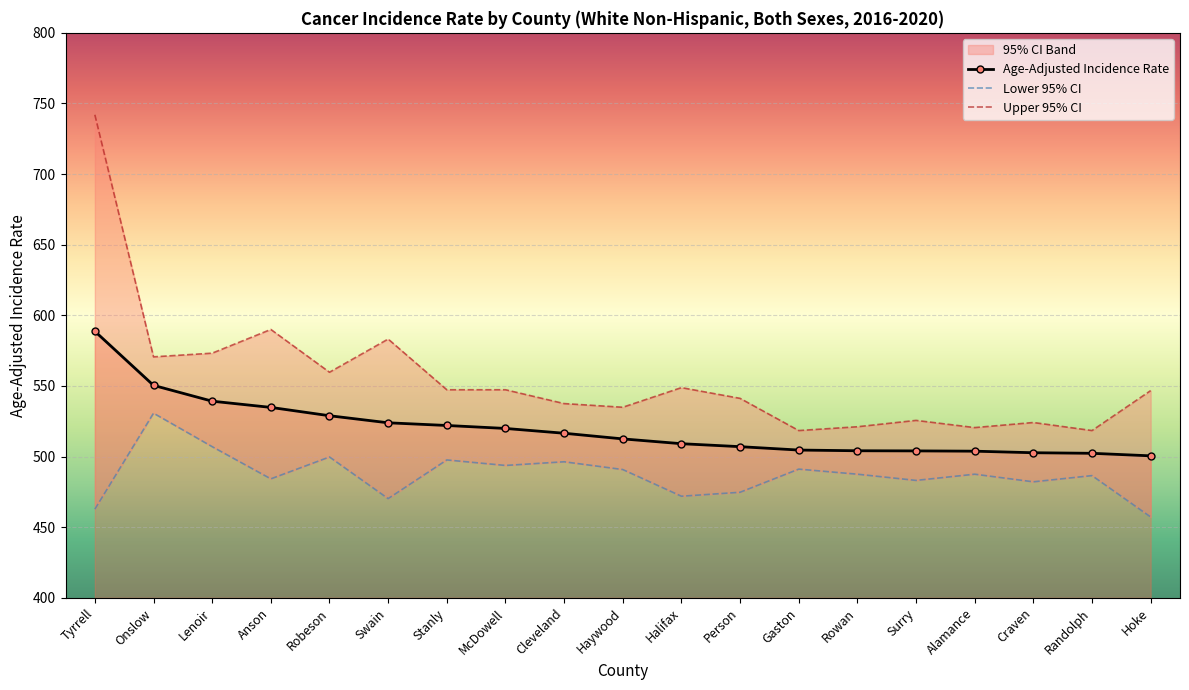

Which series has the largest range (max minus min)?

Upper 95% CI